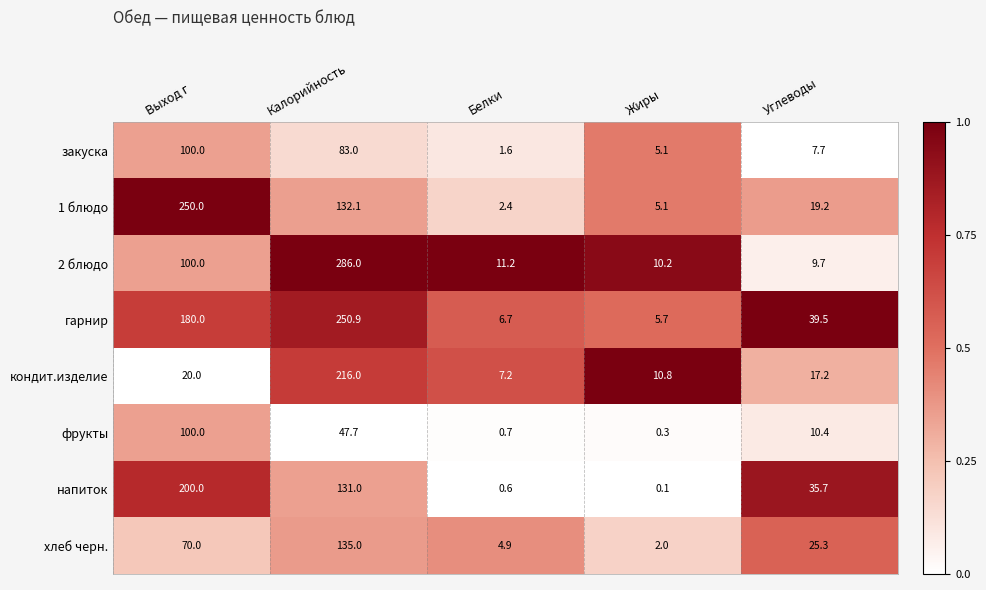

The value of хлеб черн. at Калорийность is 135.0. True or false?

True